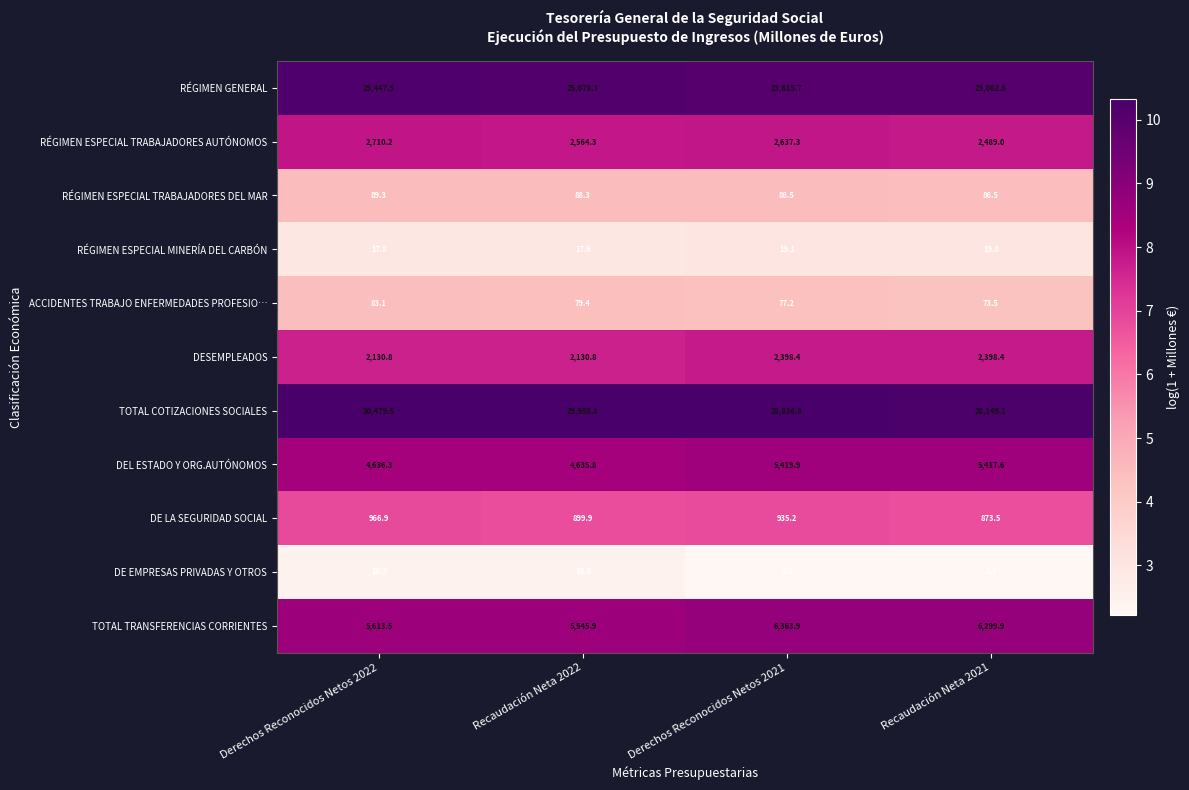

At Derechos Reconocidos Netos 2021, list the series in order from smallest to largest.

DE EMPRESAS PRIVADAS Y OTROS, RÉGIMEN ESPECIAL MINERÍA DEL CARBÓN, ACCIDENTES TRABAJO ENFERMEDADES PROFESIO…, RÉGIMEN ESPECIAL TRABAJADORES DEL MAR, DE LA SEGURIDAD SOCIAL, DESEMPLEADOS, RÉGIMEN ESPECIAL TRABAJADORES AUTÓNOMOS, DEL ESTADO Y ORG.AUTÓNOMOS, TOTAL TRANSFERENCIAS CORRIENTES, RÉGIMEN GENERAL, TOTAL COTIZACIONES SOCIALES